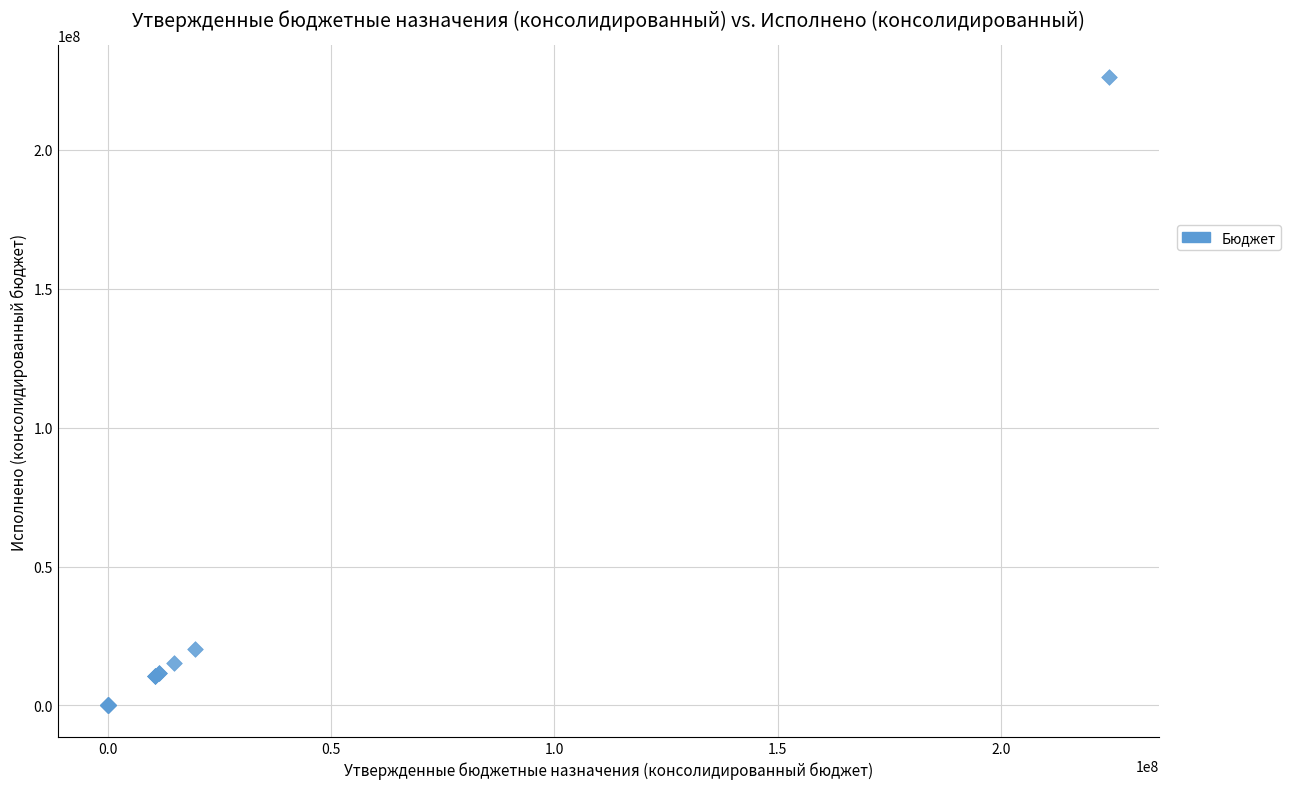

What Y value in the scatter plot is closest to 113158565?

20208700.0